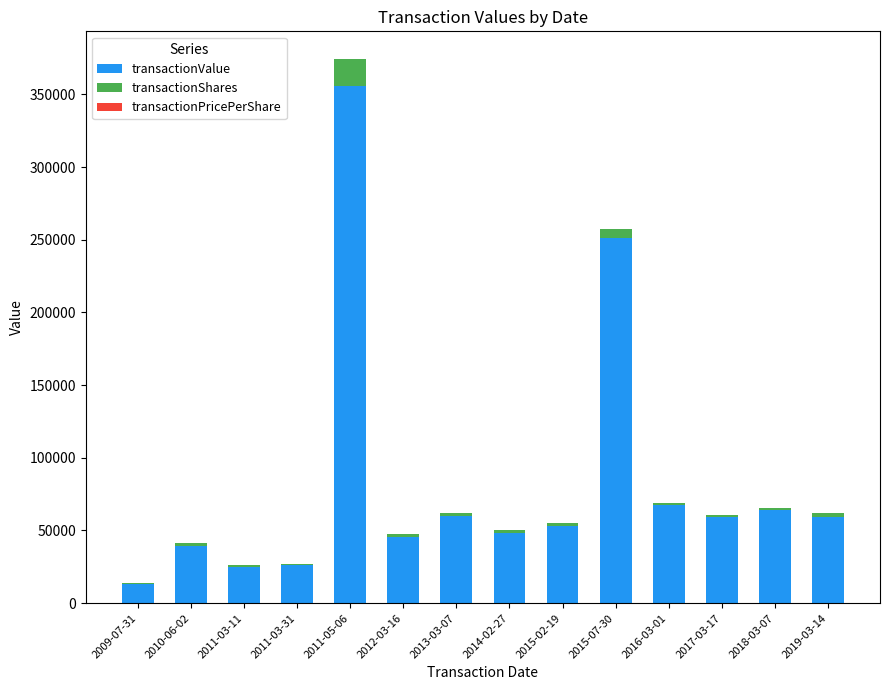

At which label does transactionValue reach its peak?

2011-05-06